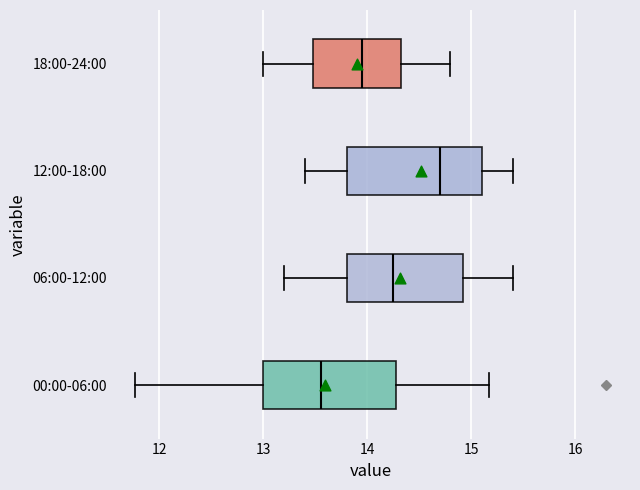

Reading bottom to top, transcribe this box plot: for each box, give where its median line is, the range the box spans, and where its two whiskers end, as read against the x-axis. The values are not printed on the chart, so give them approximately, as read against the axis.

00:00-06:00: median 13.6, box 13.0 to 14.3, whiskers 11.8 to 15.2
06:00-12:00: median 14.3, box 13.8 to 14.9, whiskers 13.2 to 15.4
12:00-18:00: median 14.7, box 13.8 to 15.1, whiskers 13.4 to 15.4
18:00-24:00: median 14.0, box 13.5 to 14.3, whiskers 13.0 to 14.8